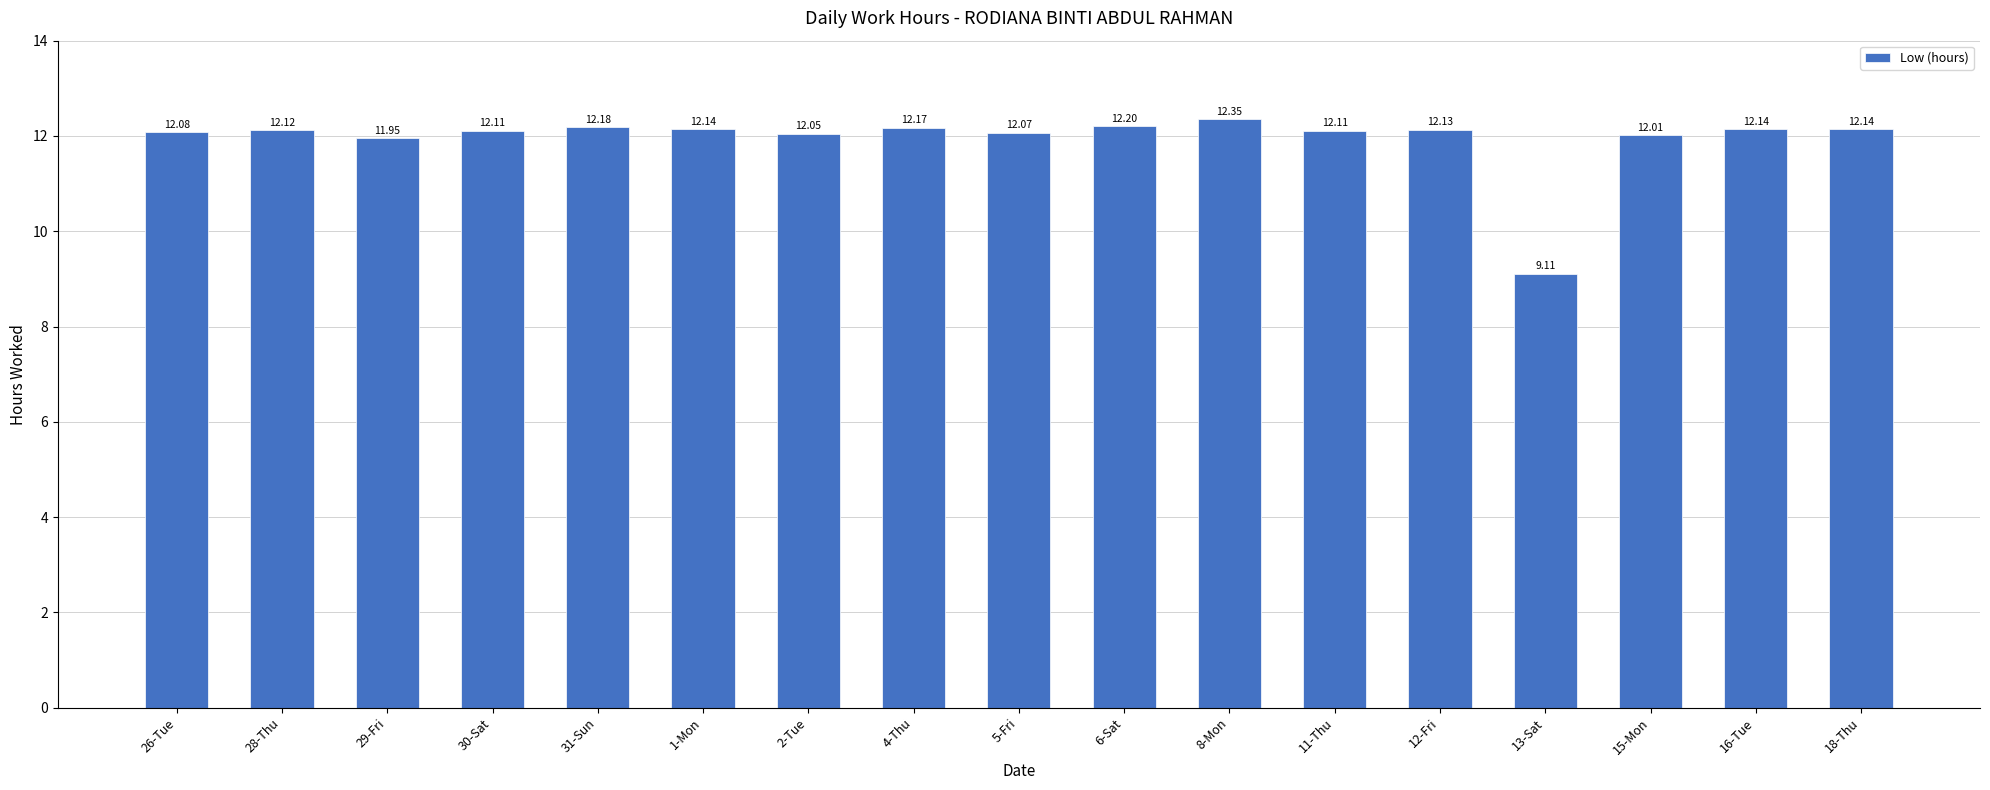

Which label corresponds to the smallest value in the chart?

13-Sat